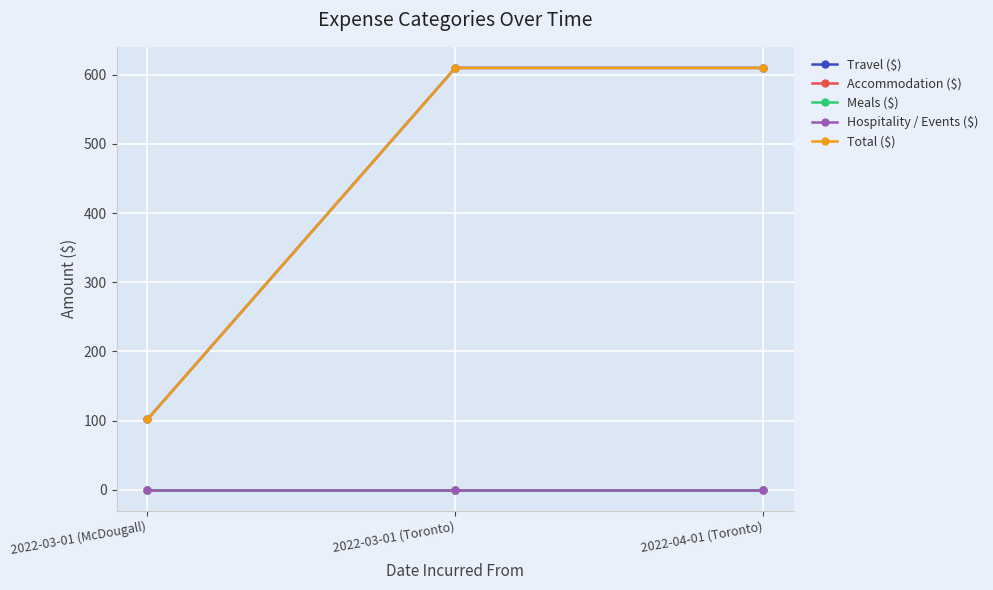

At which label is Hospitality / Events ($) closest to 0?

2022-03-01 (McDougall)